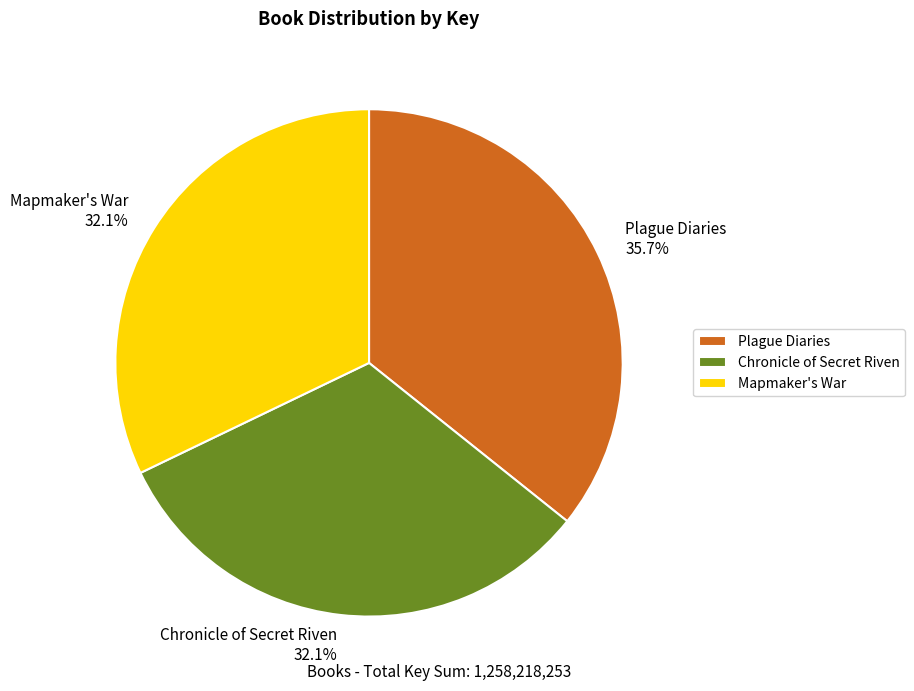

How many slices are in this pie chart?

3